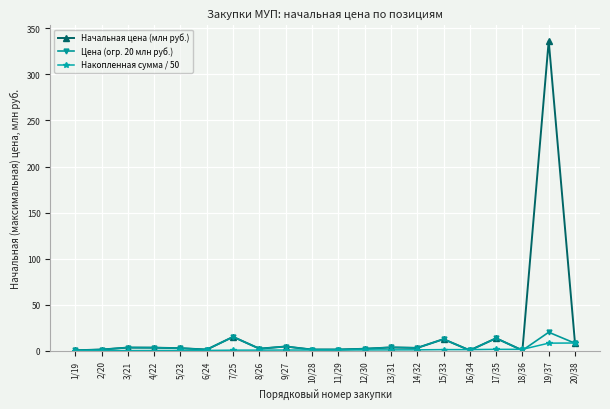

What is the difference between the second highest and second lowest values in the Цена (огр. 20 млн руб.) series?

14.6